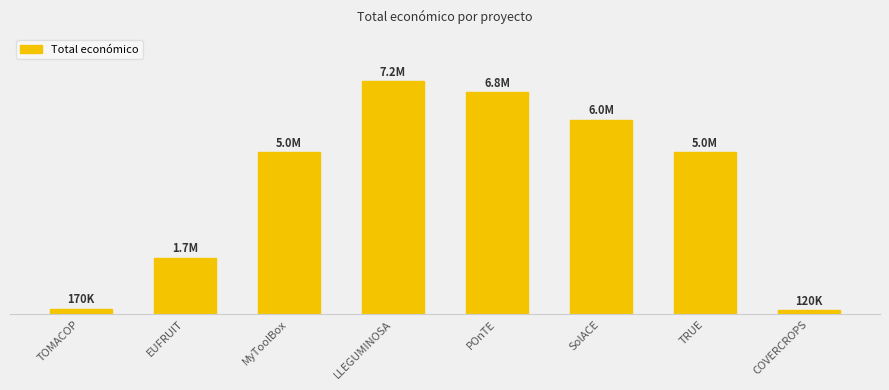

How many distinct data groups are displayed?

1